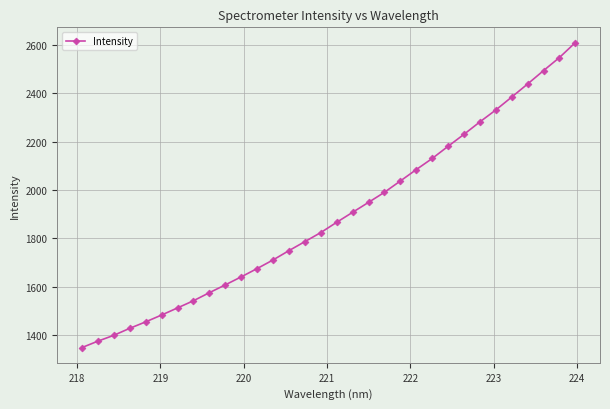

Is this an area chart (filled region under the line)?

No